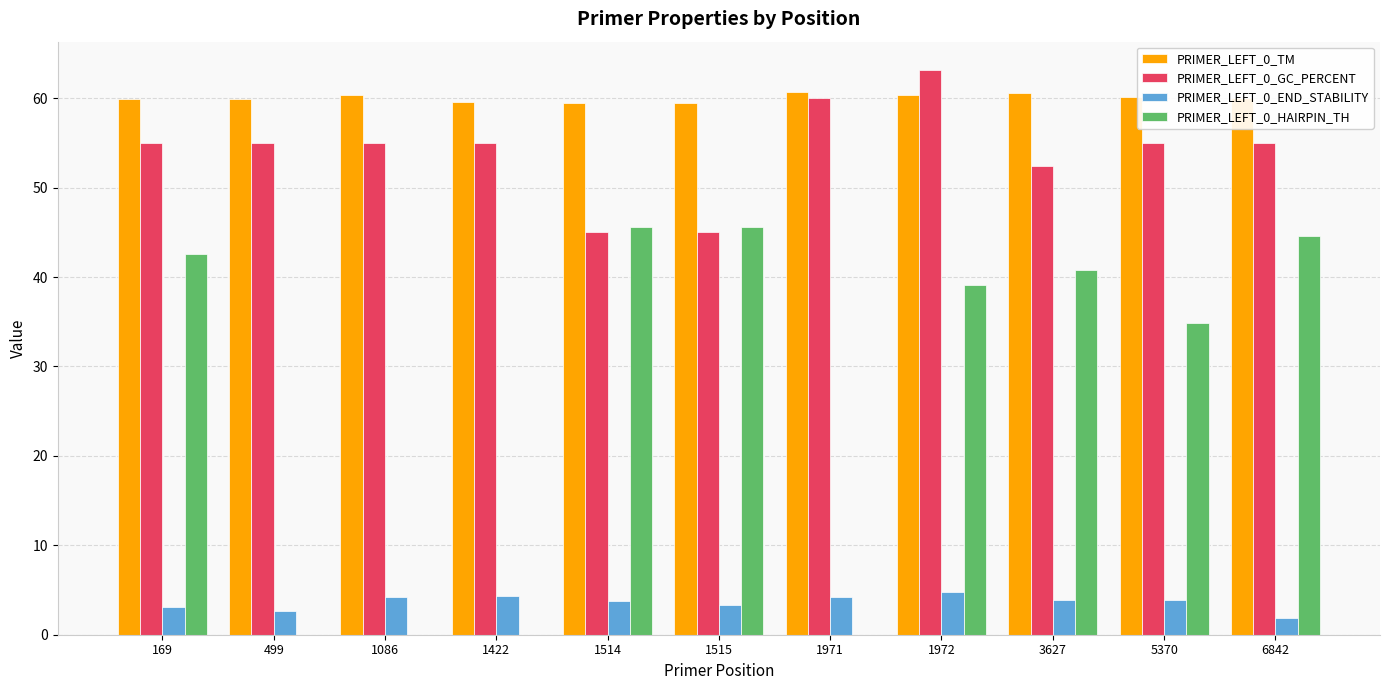

What is the maximum value for PRIMER_LEFT_0_END_STABILITY?

4.8